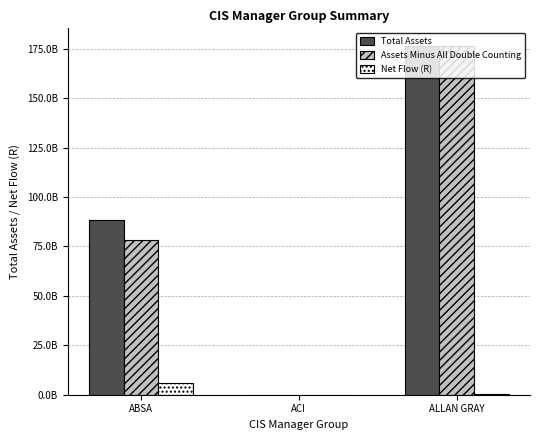

Which series has the largest total across all categories?

Total Assets